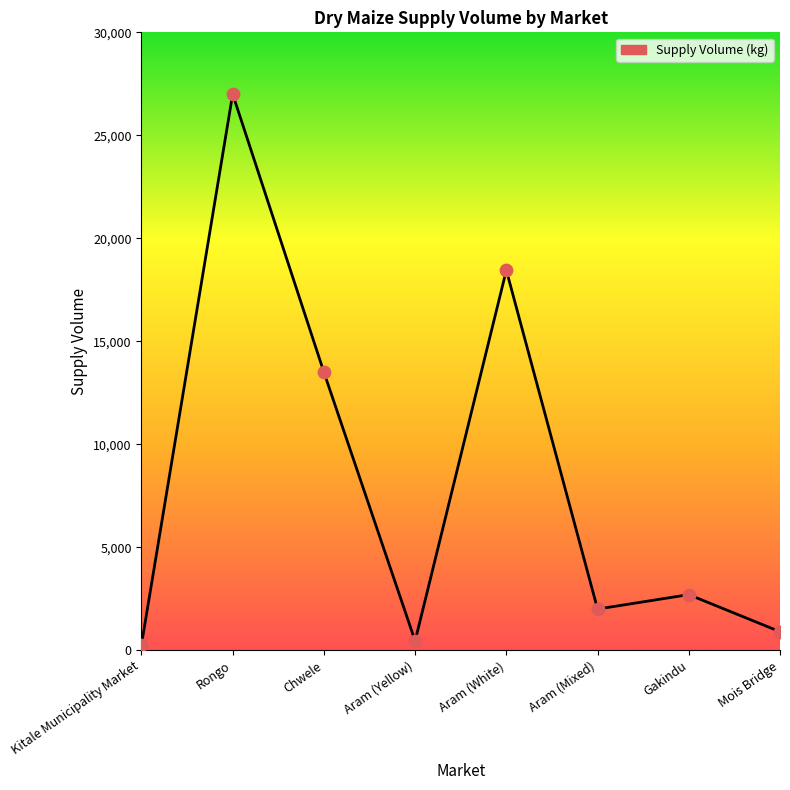

Approximately how many times larger is the value at Aram (Mixed) compared to Aram (Yellow)?

4.4